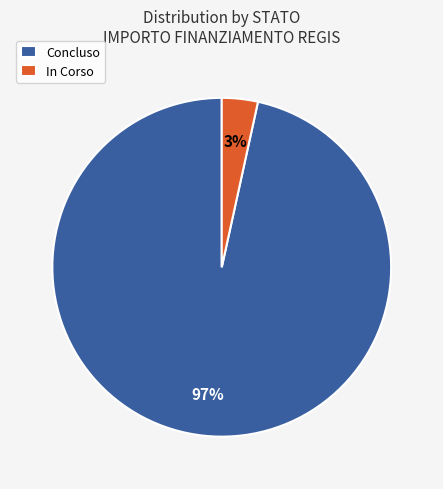

Count the number of slices in the pie.

2